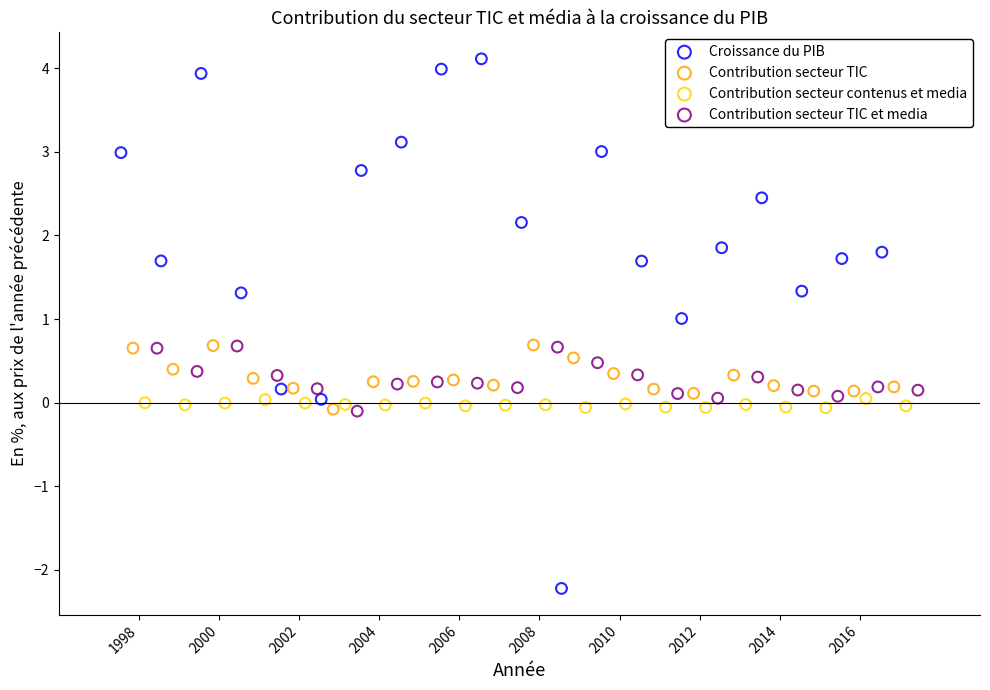

Which series has the largest Y range (max minus min)?

Croissance du PIB